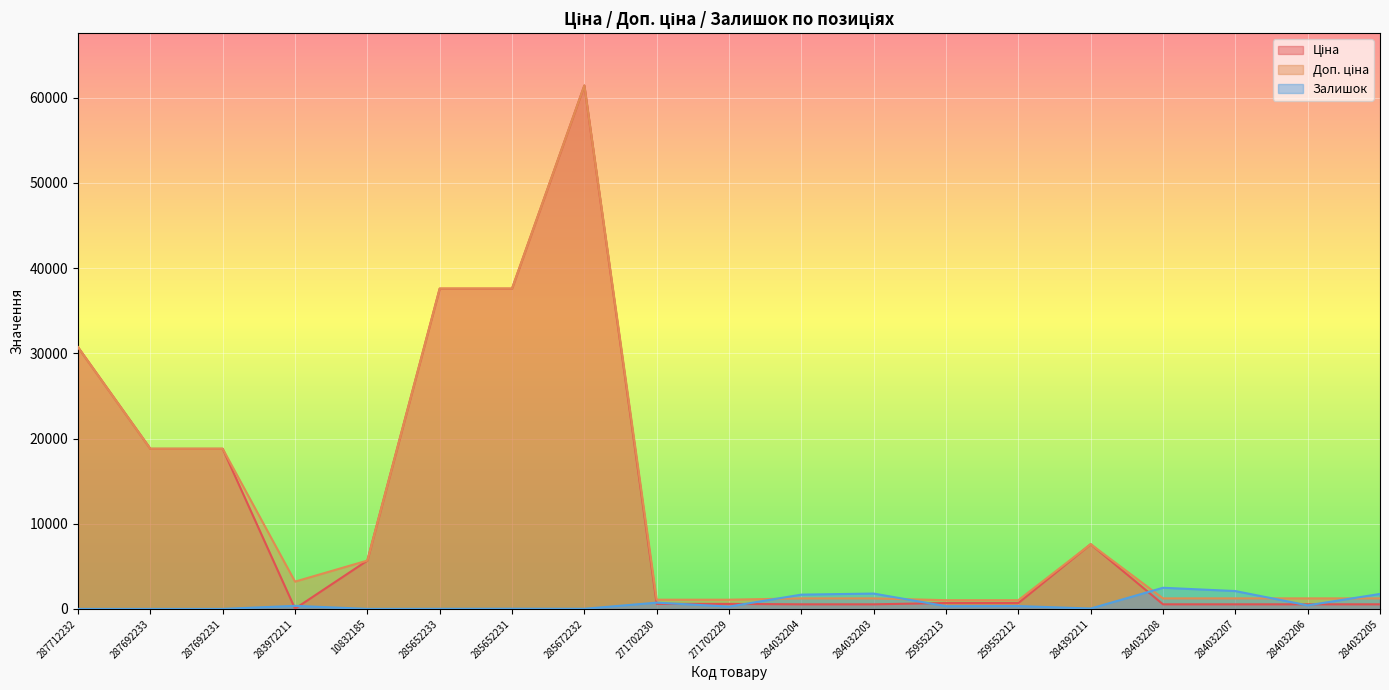

At which category is the sum across all series the highest?

285672232